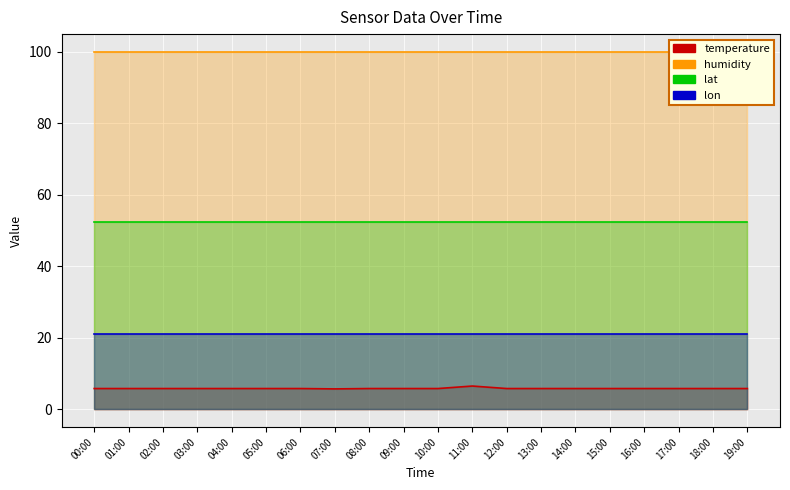

True or false: humidity and lat cross at least once.

False